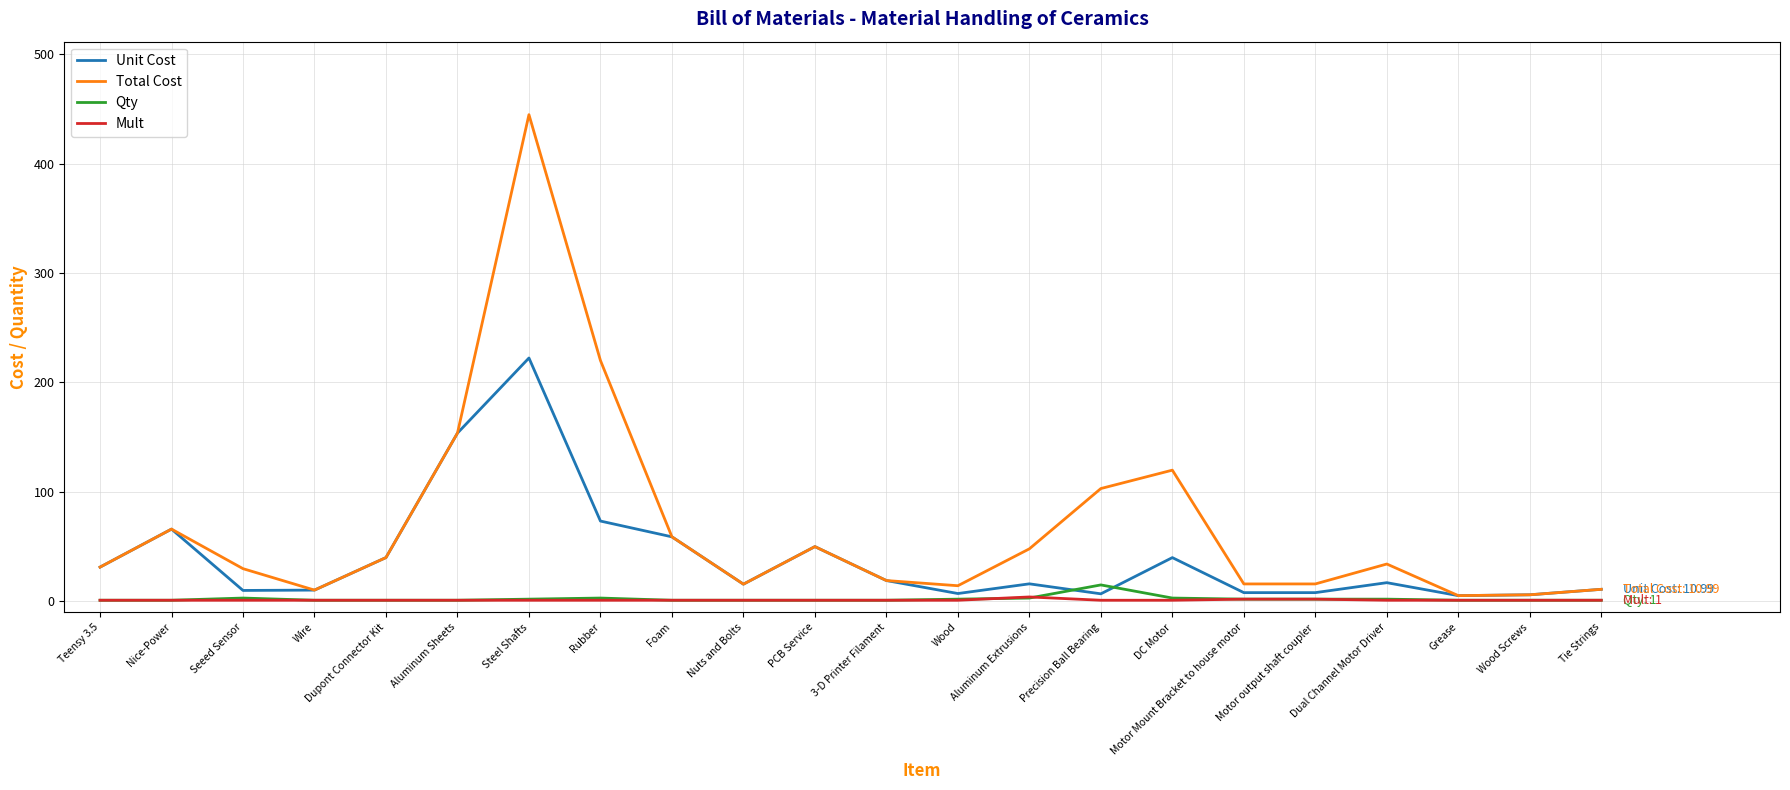

What is the spread (max minus min) of values at Dual Channel Motor Driver?

33.1